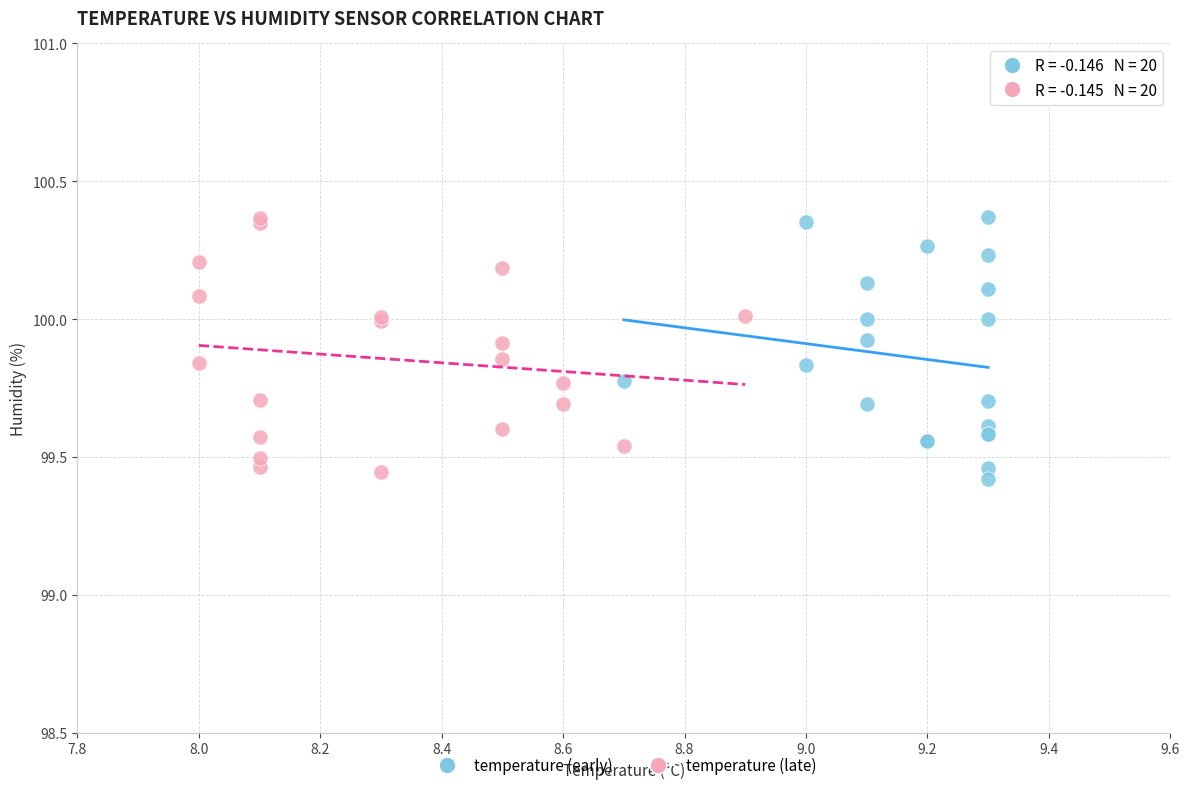

What are all the series names shown in the legend?

temperature (early), temperature (late)